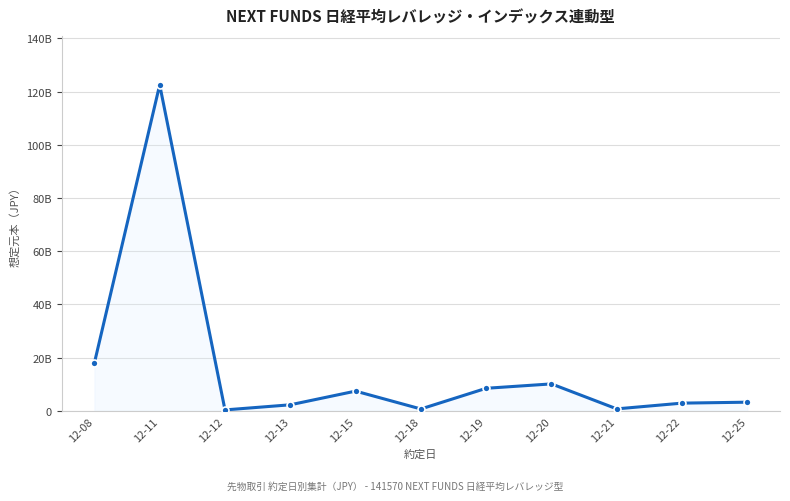

The chart shows a value of 10168340000 at 12-20. True or false?

True